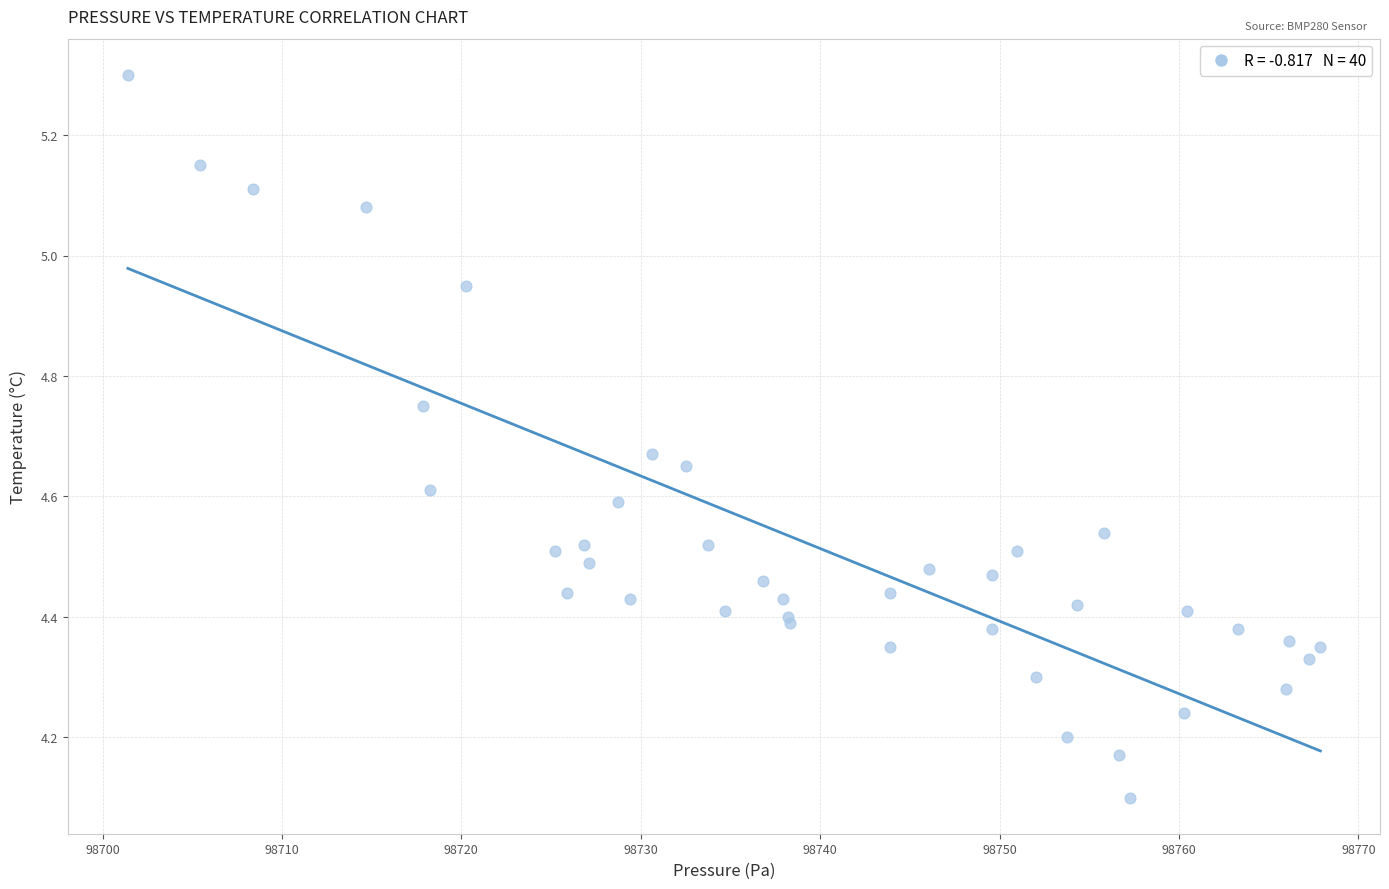

What Y value in the scatter plot is closest to 4?

4.1